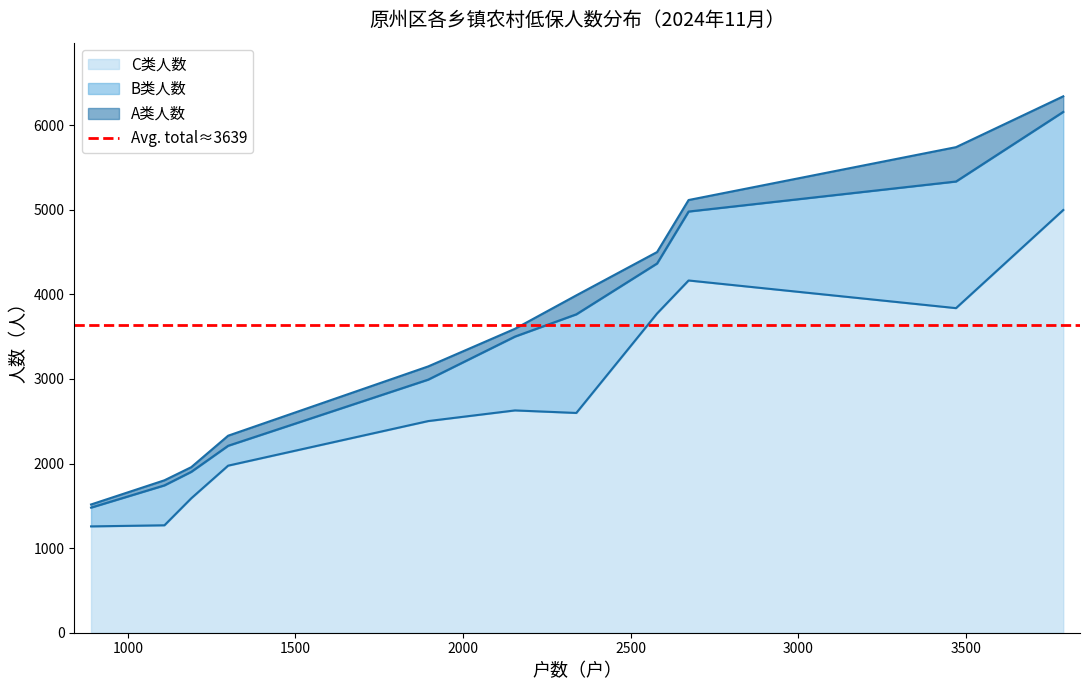

What is the minimum value for C类人数?

1257